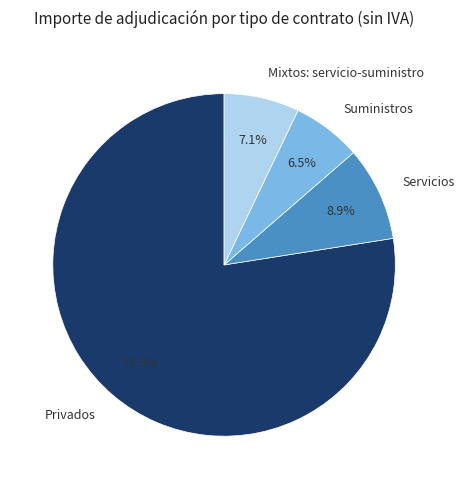

Is there any slice that represents more than half of the pie?

Yes